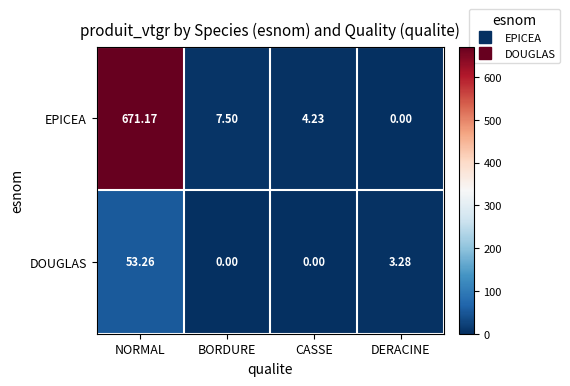

Which series has the largest total across all categories?

EPICEA